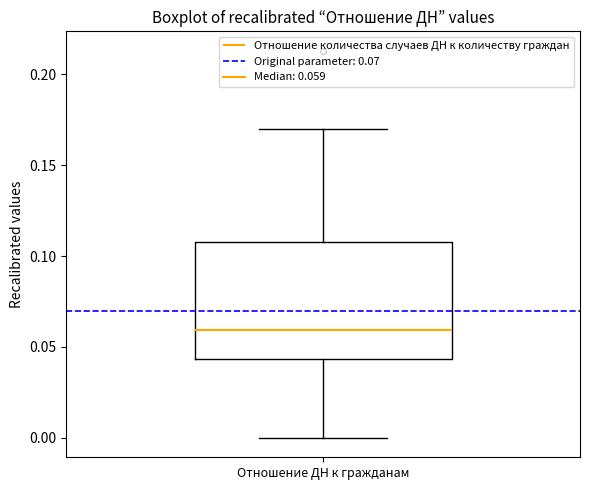

Read this box plot against the y-axis: the position of the median line, the range covered by the box, and the ends of both whiskers. The values are not printed on the chart, so give them approximately, as read against the axis.

median 0.060, box 0.045 to 0.110, whiskers 0.000 to 0.170